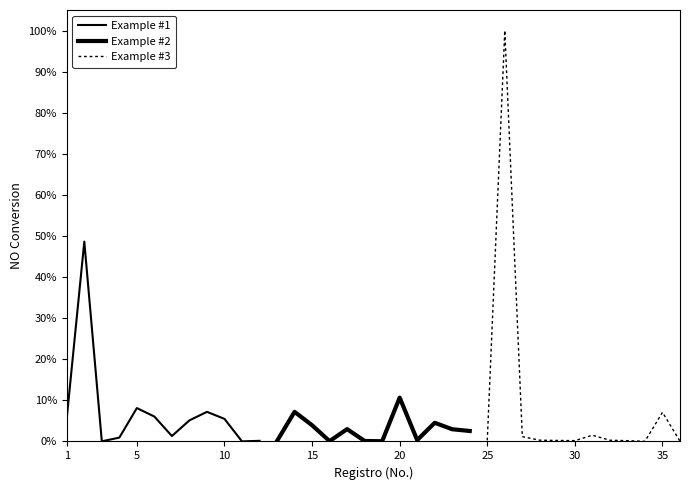

Is the value of Example #2 at 9 greater than the value of Example #1 at 30?

Yes